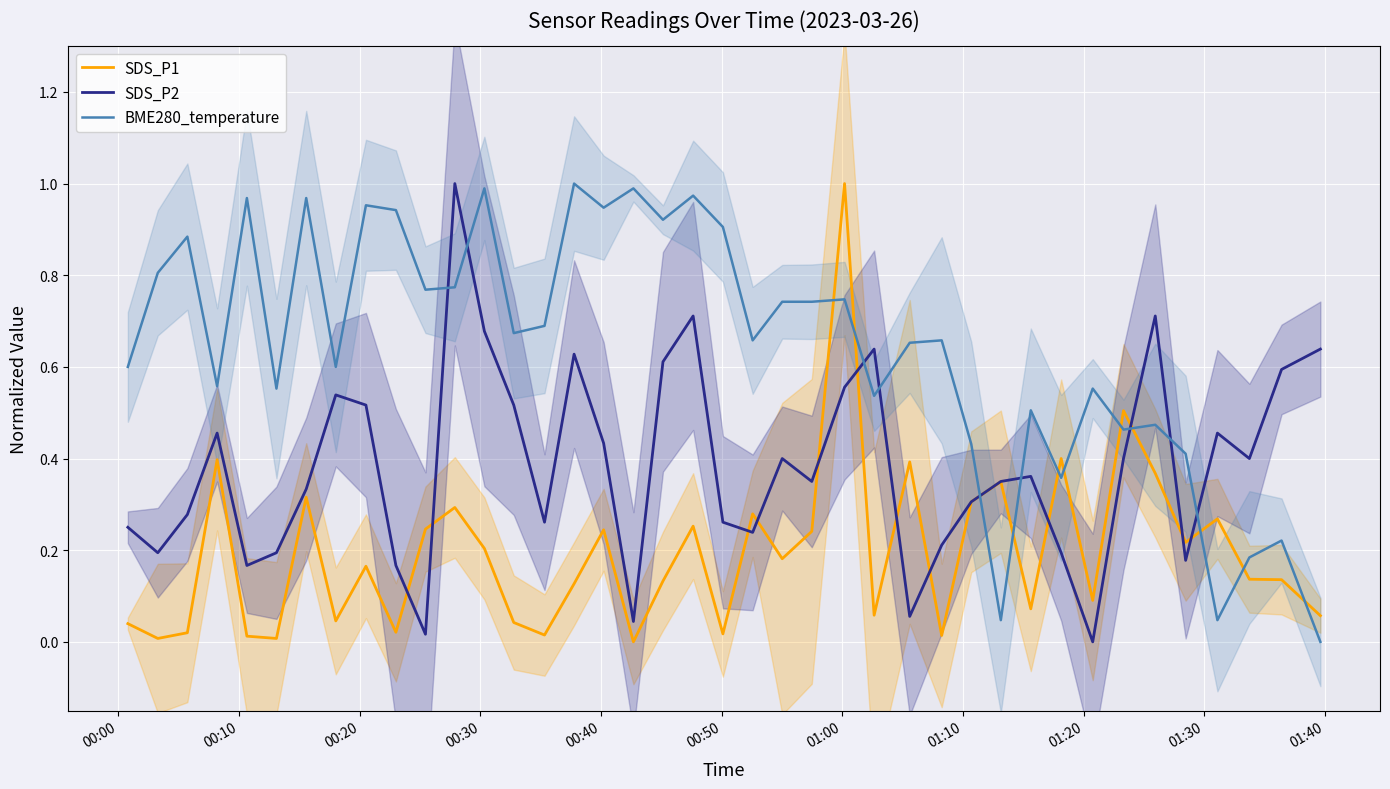

What is the difference between the maximum and minimum values in the SDS_P2 series?

1.0